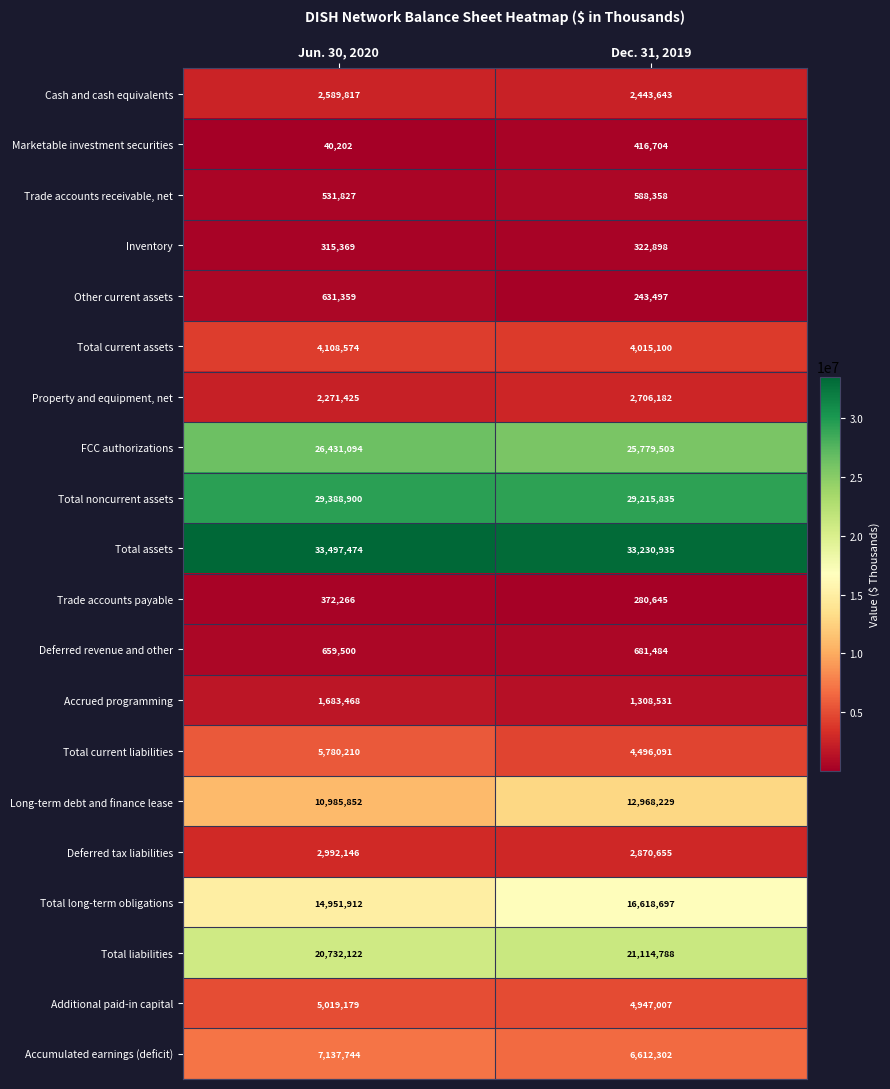

What is the difference between the maximum and minimum values in the Long-term debt and finance lease series?

1982377